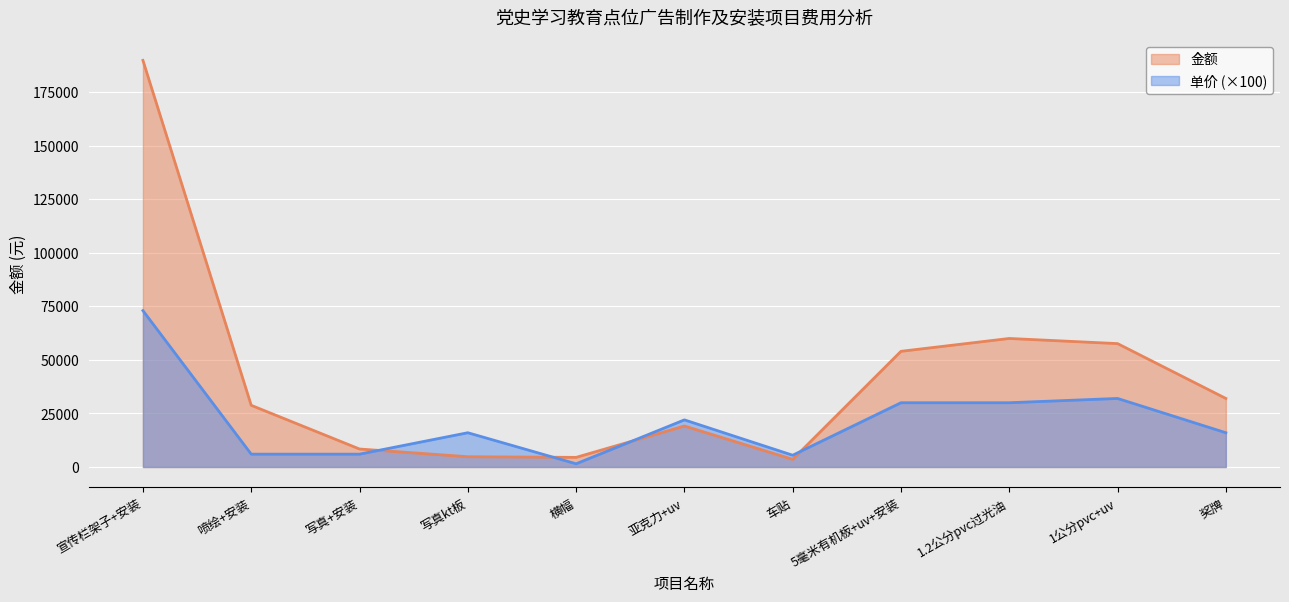

Reading left to right, transcribe all the data shown in this chart.

金额_line: 宣传栏架子+安装=189800	喷绘+安装=28800	写真+安装=8400	写真kt板=4800	横幅=4500	亚克力+uv=19140	车贴=3575	5毫米有机板+uv+安装=54000	1.2公分pvc过光油=60000	1公分pvc+uv=57600	奖牌=32000
单价x100_line: 宣传栏架子+安装=73000	喷绘+安装=6000	写真+安装=6000	写真kt板=16000	横幅=1500	亚克力+uv=22000	车贴=5500	5毫米有机板+uv+安装=30000	1.2公分pvc过光油=30000	1公分pvc+uv=32000	奖牌=16000